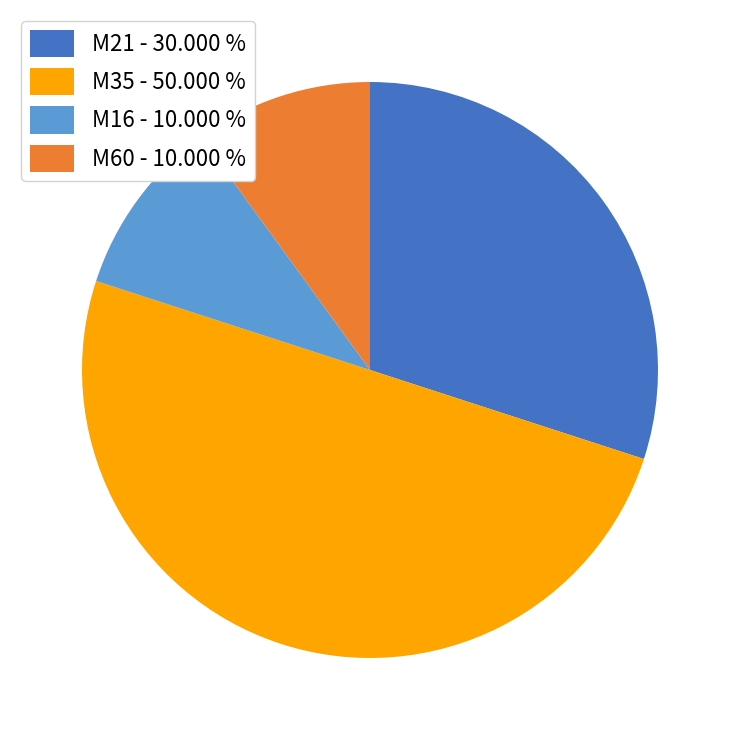

How many slices are in this pie chart?

4